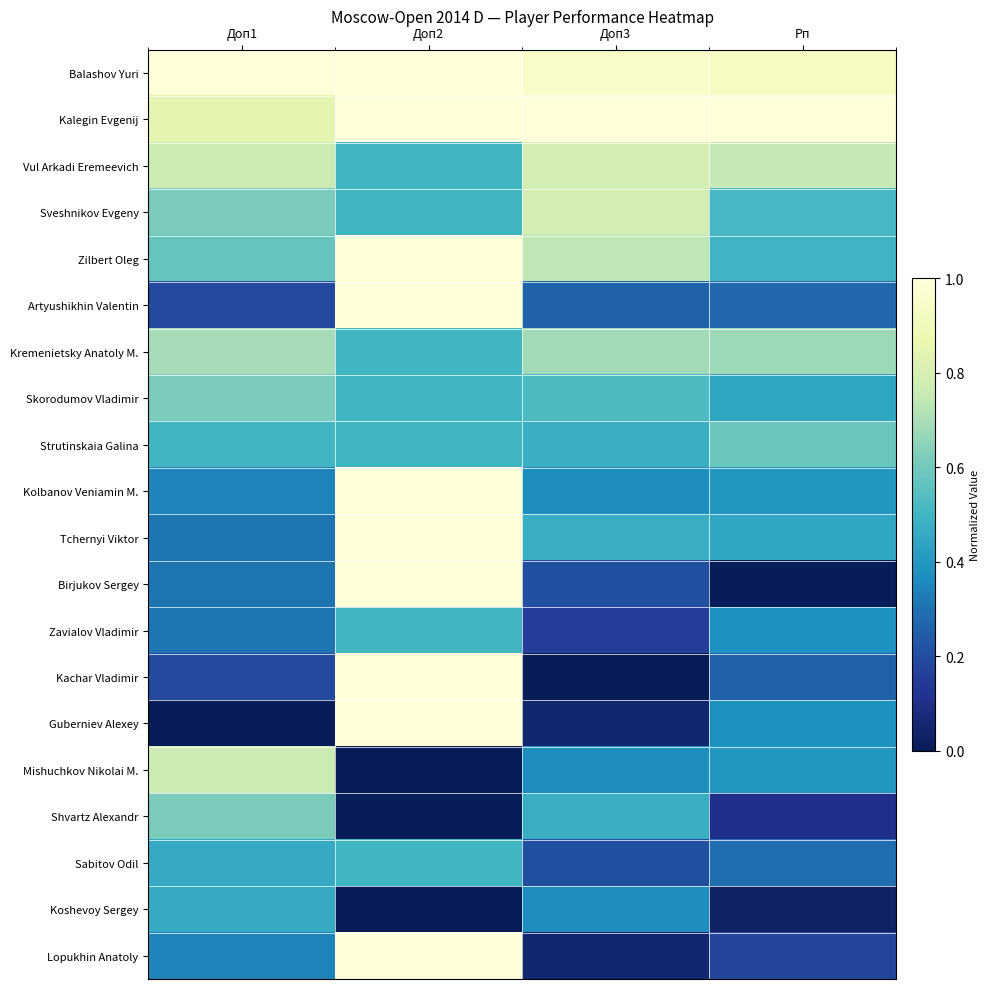

At how many categories does at least one series exceed 0?

4